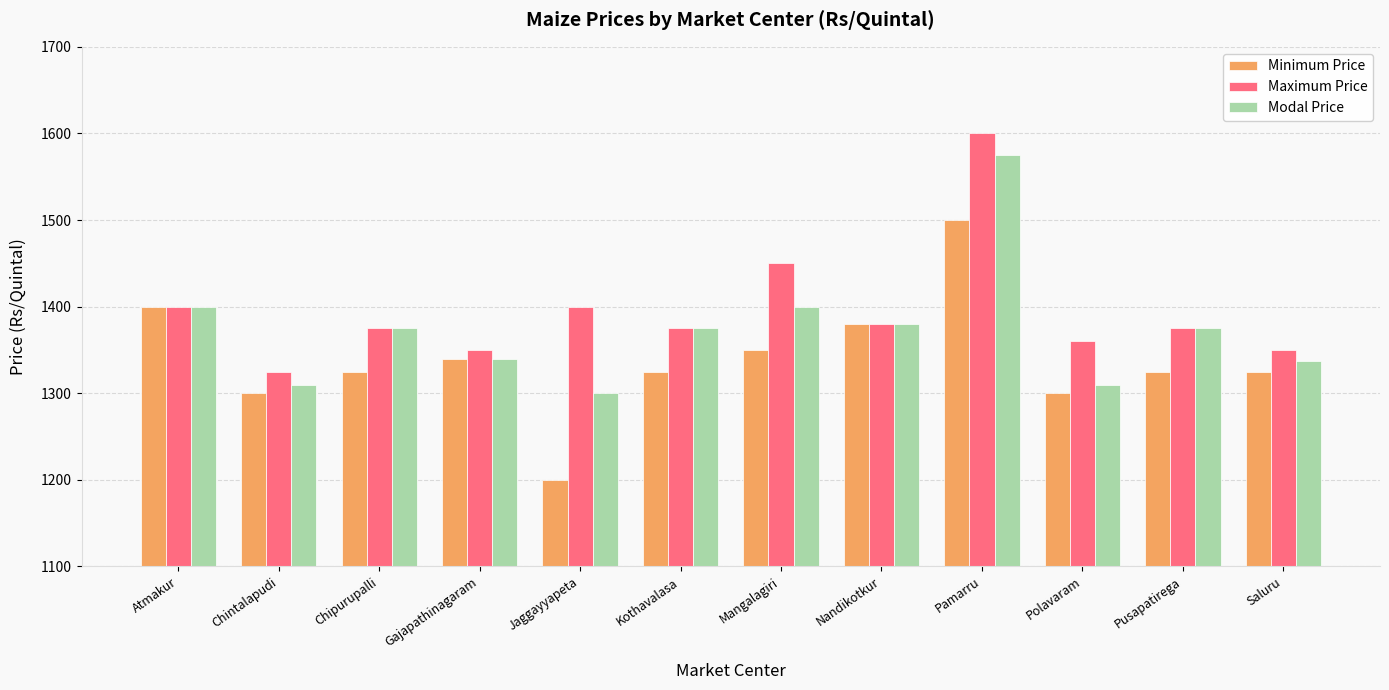

What value does the Maximum Price series have at Jaggayyapeta, to the nearest 10?

1400